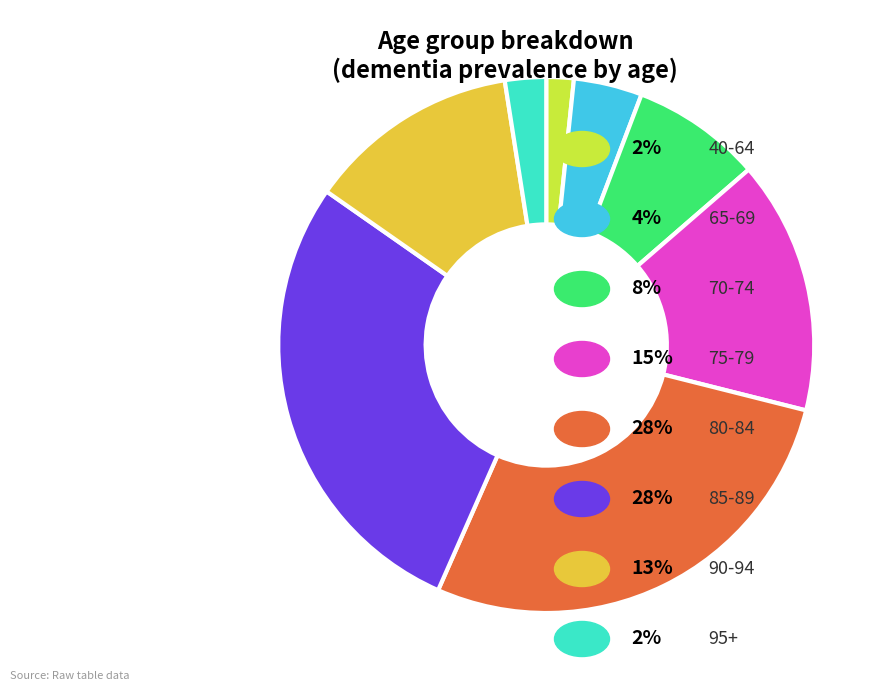

Is there any slice that represents more than half of the pie?

No